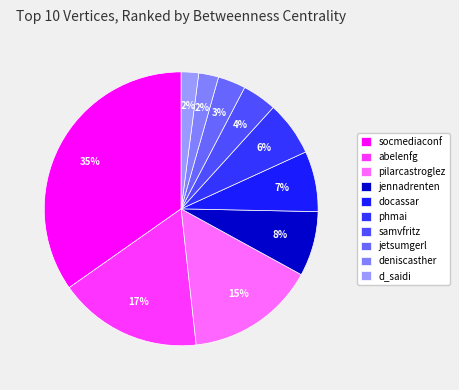

Does abelenfg account for over 50% of the chart?

No